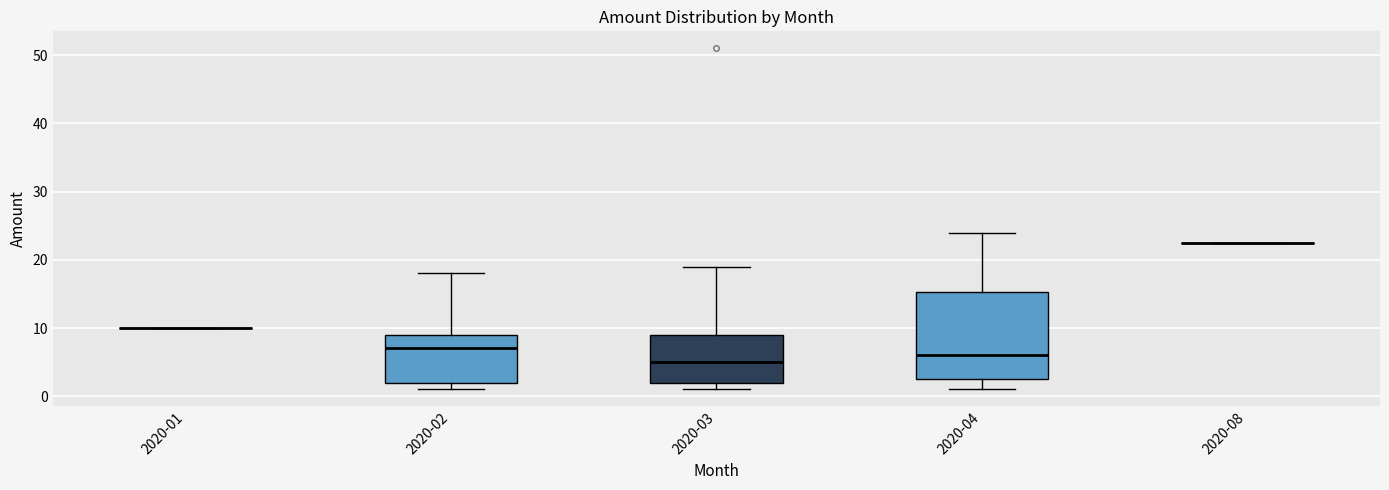

Reading left to right, transcribe this box plot: for each box, give where its median line is, the range the box spans, and where its two whiskers end, as read against the y-axis. The values are not printed on the chart, so give them approximately, as read against the axis.

2020-01: box collapsed to a line at 10, whiskers 10 to 10
2020-02: median 7, box 2 to 9, whiskers 1 to 18
2020-03: median 5, box 2 to 9, whiskers 1 to 19
2020-04: median 6, box 3 to 15, whiskers 1 to 24
2020-08: box collapsed to a line at 22, whiskers 22 to 22